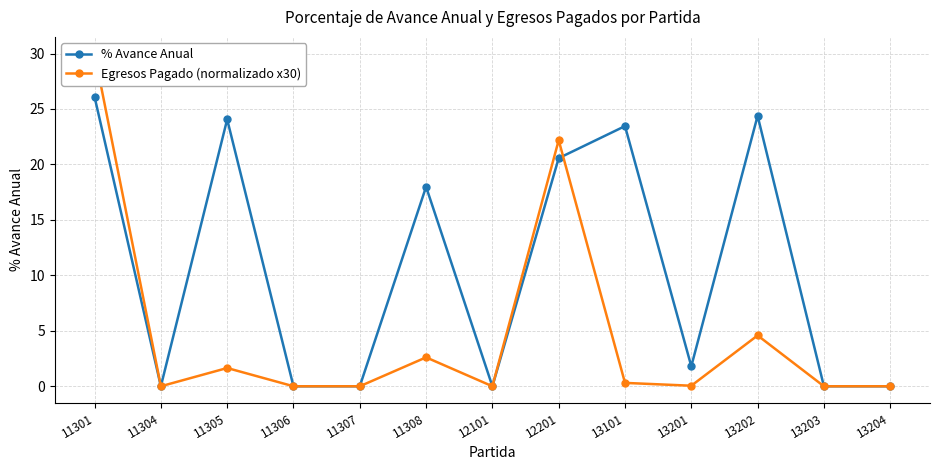

Reading right to left, list all the values displayed in this chart.

% Avance Anual: 0.0	0.0	24.4	1.8	23.5	20.6	0.0	18.0	0.0	0.0	24.1	0.0	26.1
Egresos Pagado (normalizado x30): 0.0	0.0	4.6	0.0	0.3	22.2	0.0	2.6	0.0	0.0	1.6	0.0	30.0